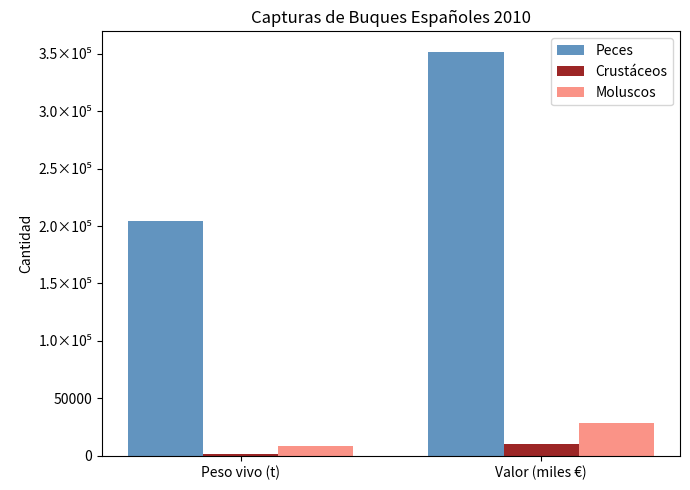

Reading right to left, list all the values displayed in this chart.

Peces: Valor (miles €)=351949.3	Peso vivo (t)=204648.0
Crustáceos: Valor (miles €)=10395.0	Peso vivo (t)=1119.1
Moluscos: Valor (miles €)=28359.8	Peso vivo (t)=8138.1